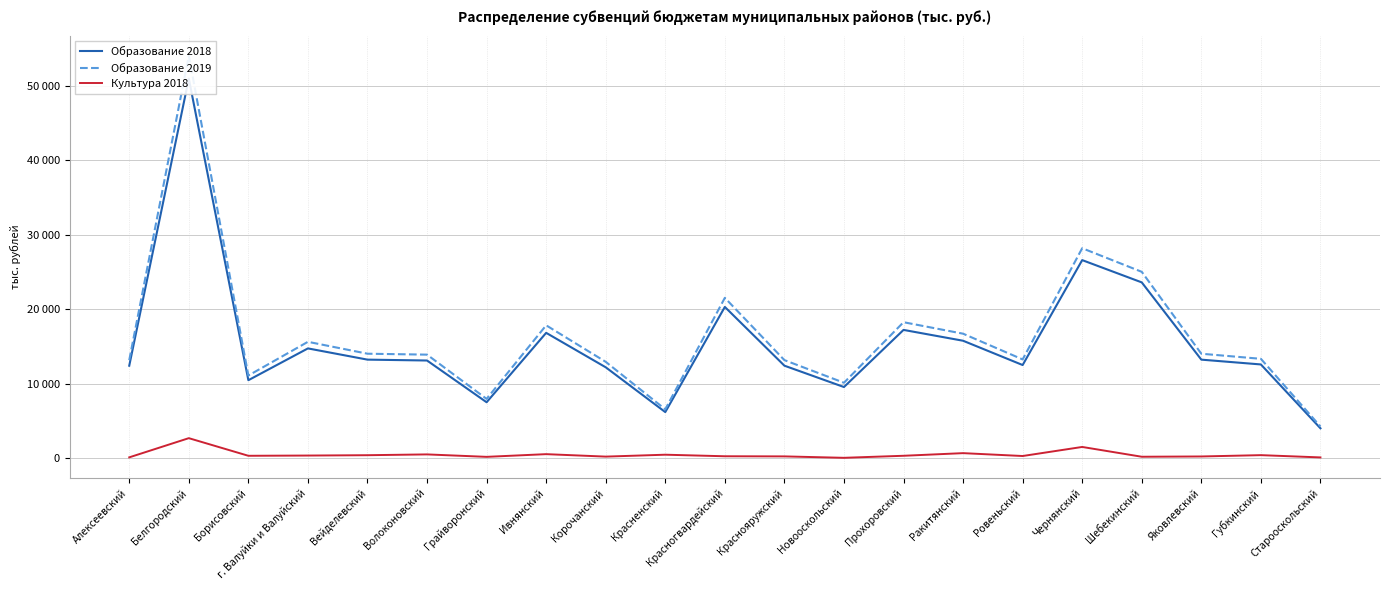

How many lines are shown in the chart?

3